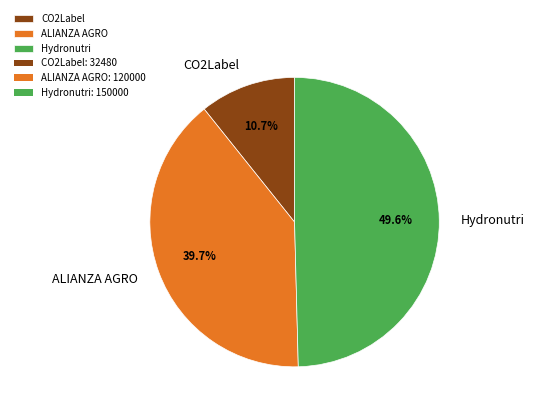

What is the ratio of the value at ALIANZA AGRO to the value at Hydronutri?

0.8